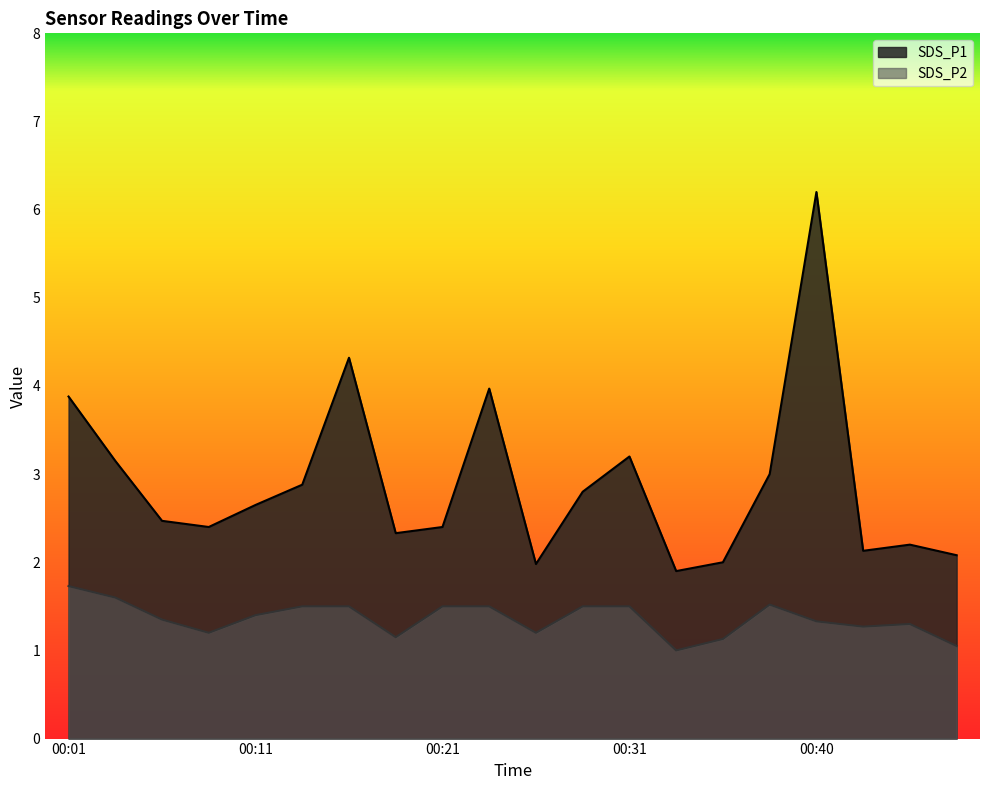

Rank the series at 00:11 from lowest to highest value.

SDS_P2, SDS_P1